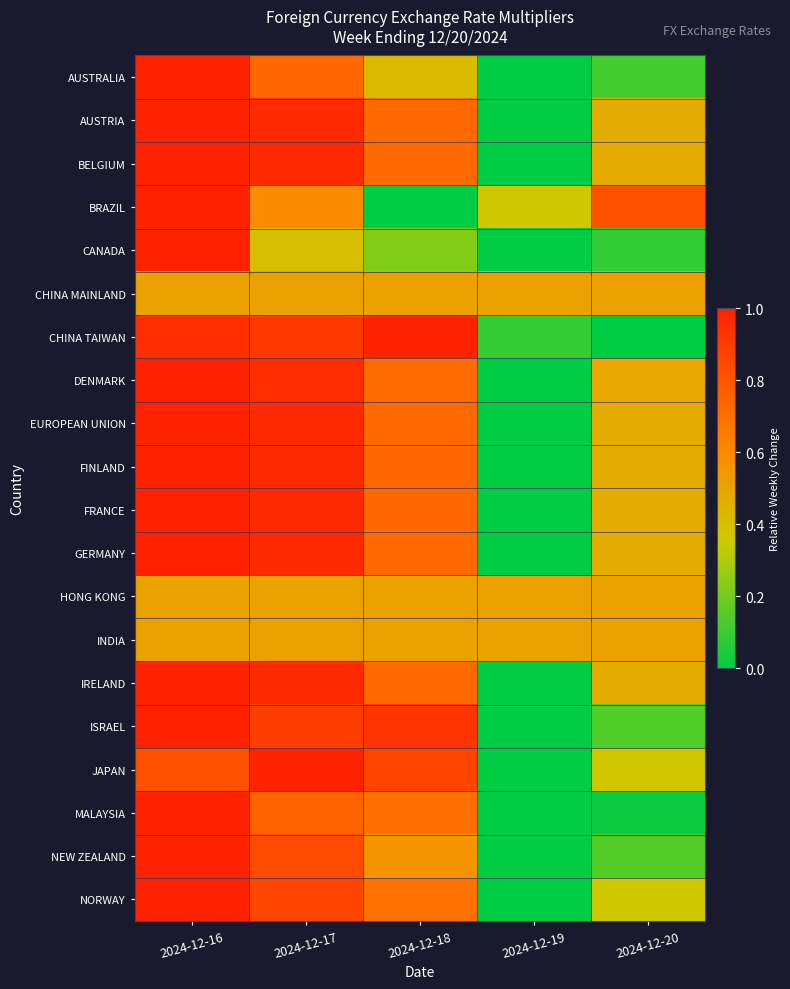

What is the total value across all series at 2024-12-20?

7.3